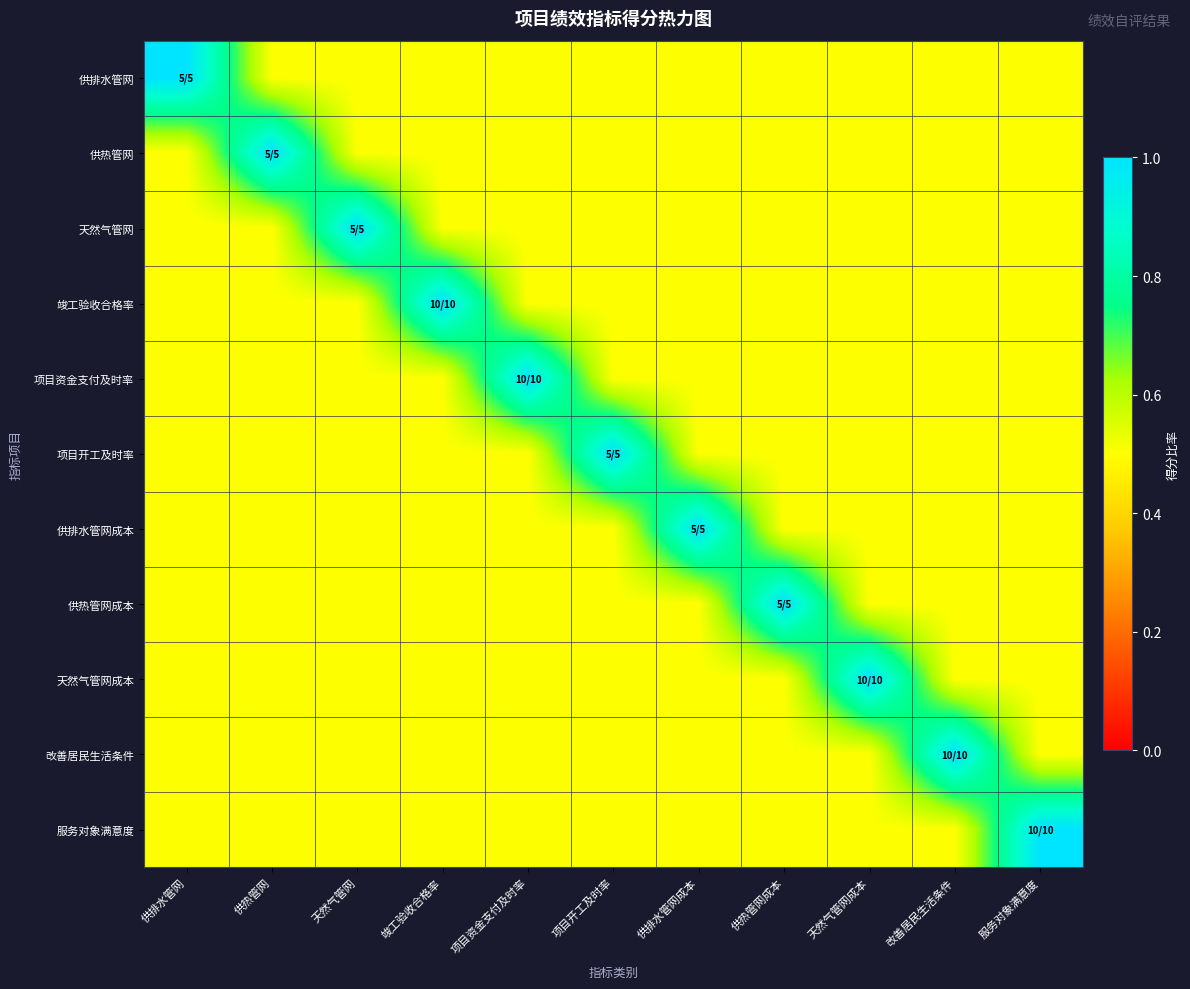

What is the total value across all series at 天然气管网?

6.0